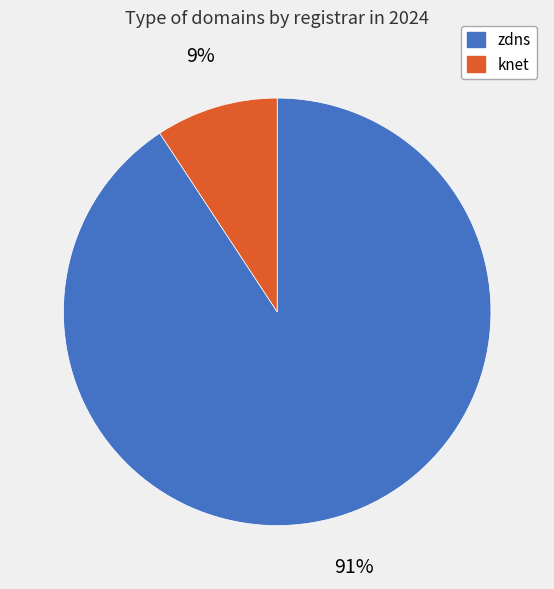

What percentage is the knet slice, to the nearest percent?

9%